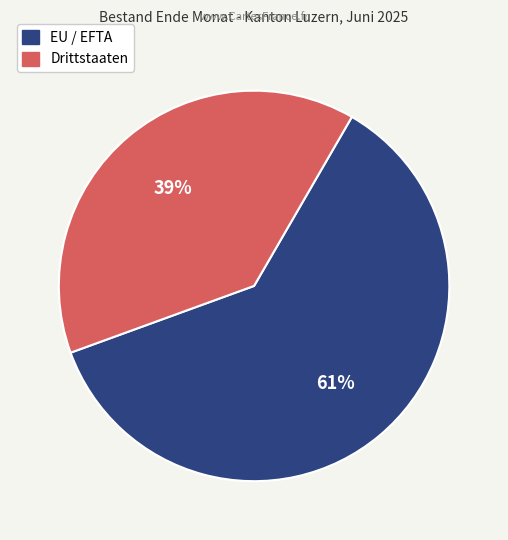

To the nearest percent, what is the difference between the EU / EFTA and Drittstaaten slice percentages?

22%